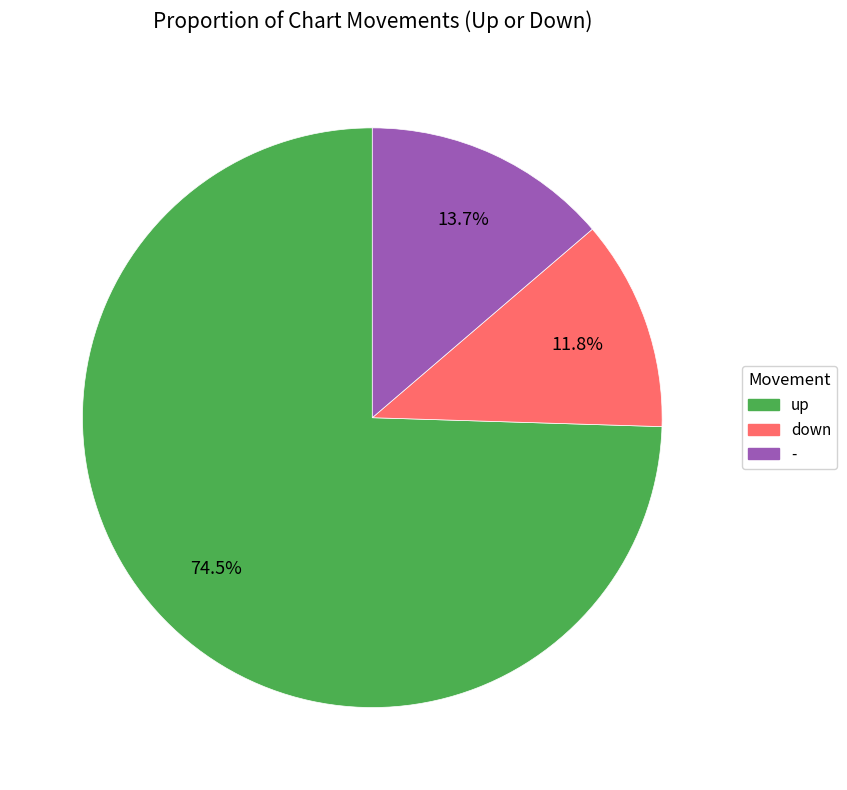

Which has a higher value, up or -?

up